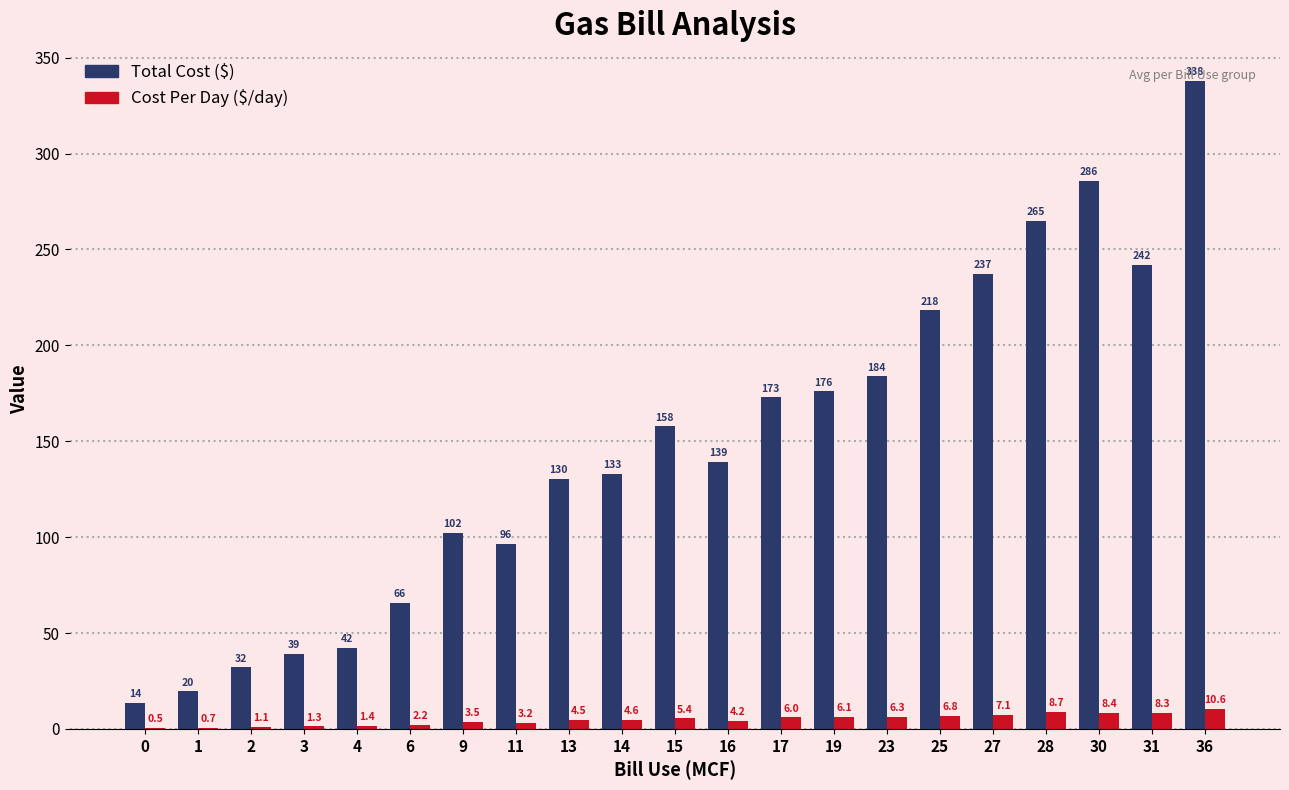

At which category is the sum across all series the highest?

36